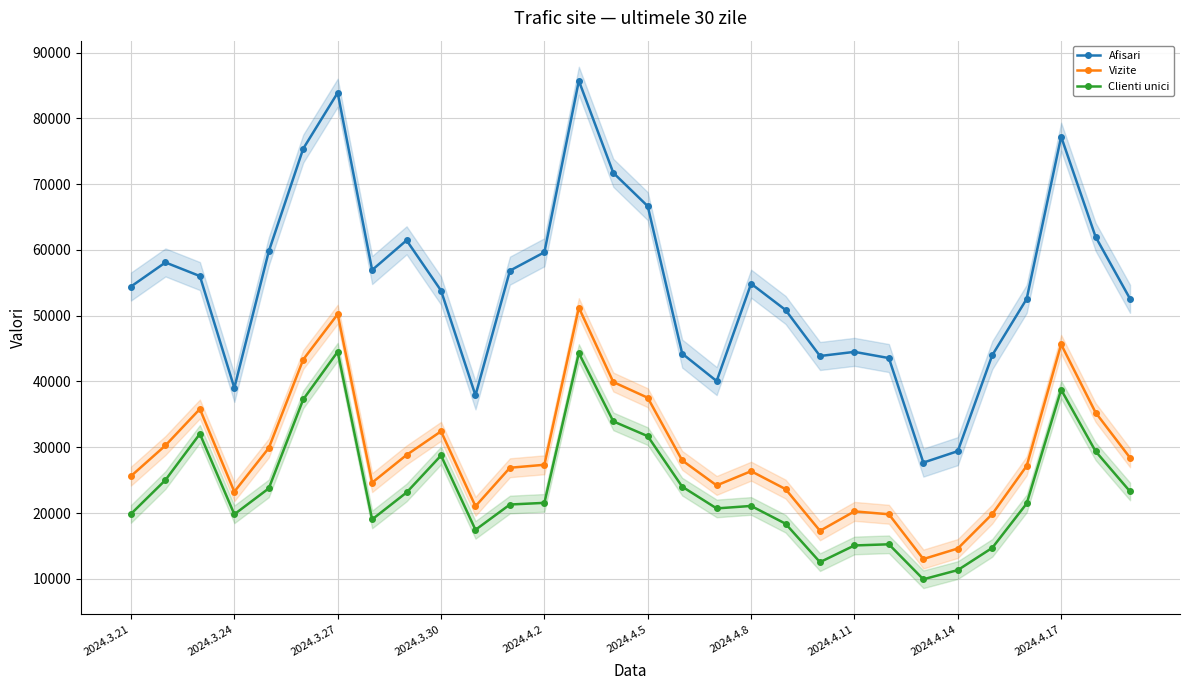

What is the maximum value for Afisari?

85711